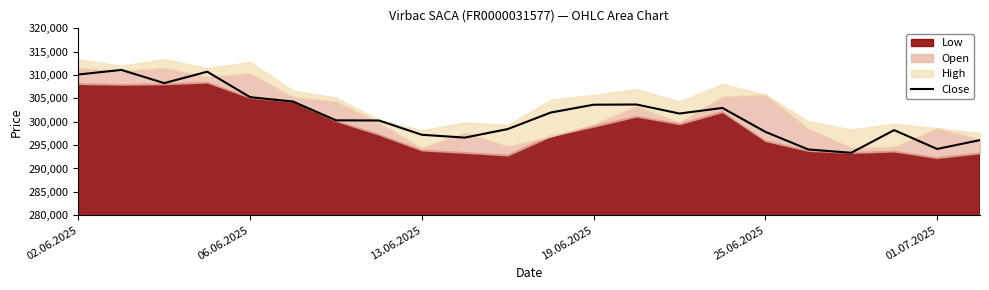

Between 6 and 7, which is larger?

6